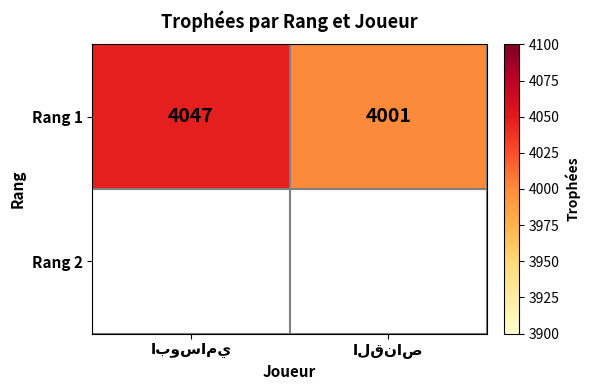

Reading left to right, what are all the values shown in this chart?

4047	4001